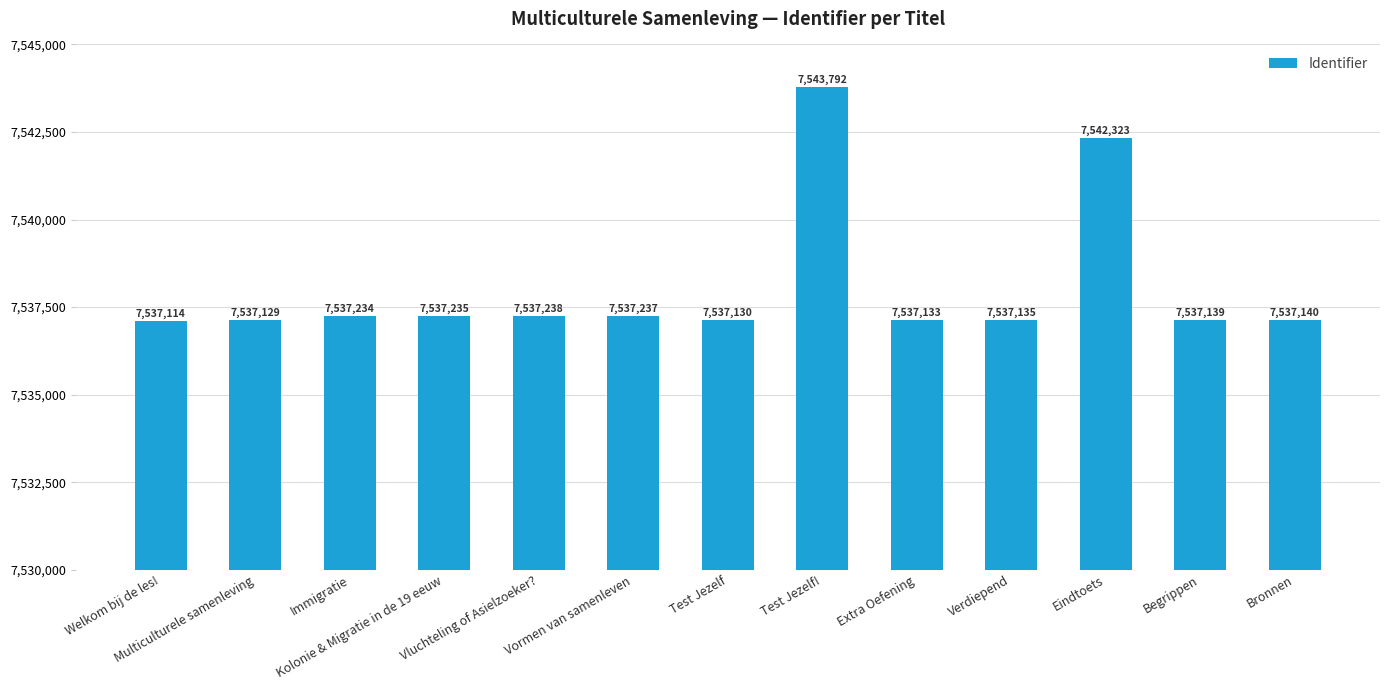

What is the greatest value displayed?

7543792